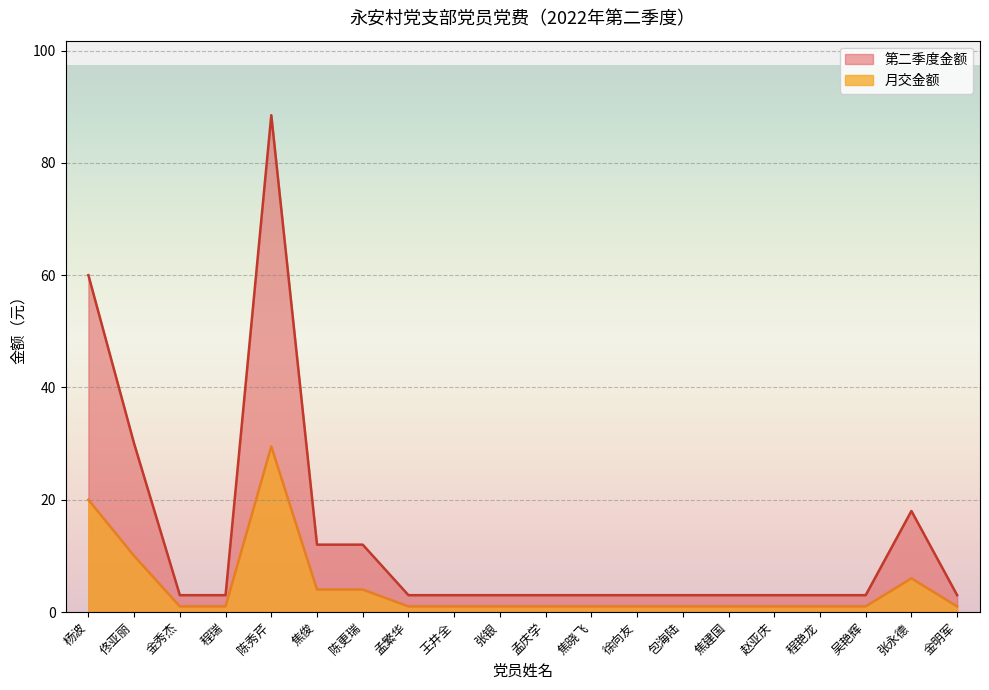

True or false: 月交金额 and 第二季度金额 intersect in this chart.

False